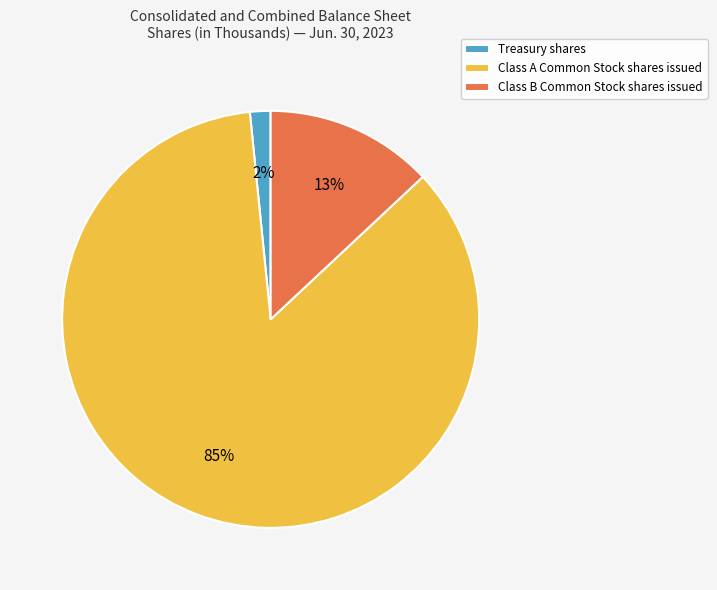

Rank the categories by value from highest to lowest.

Class A Common Stock shares issued, Class B Common Stock shares issued, Treasury shares